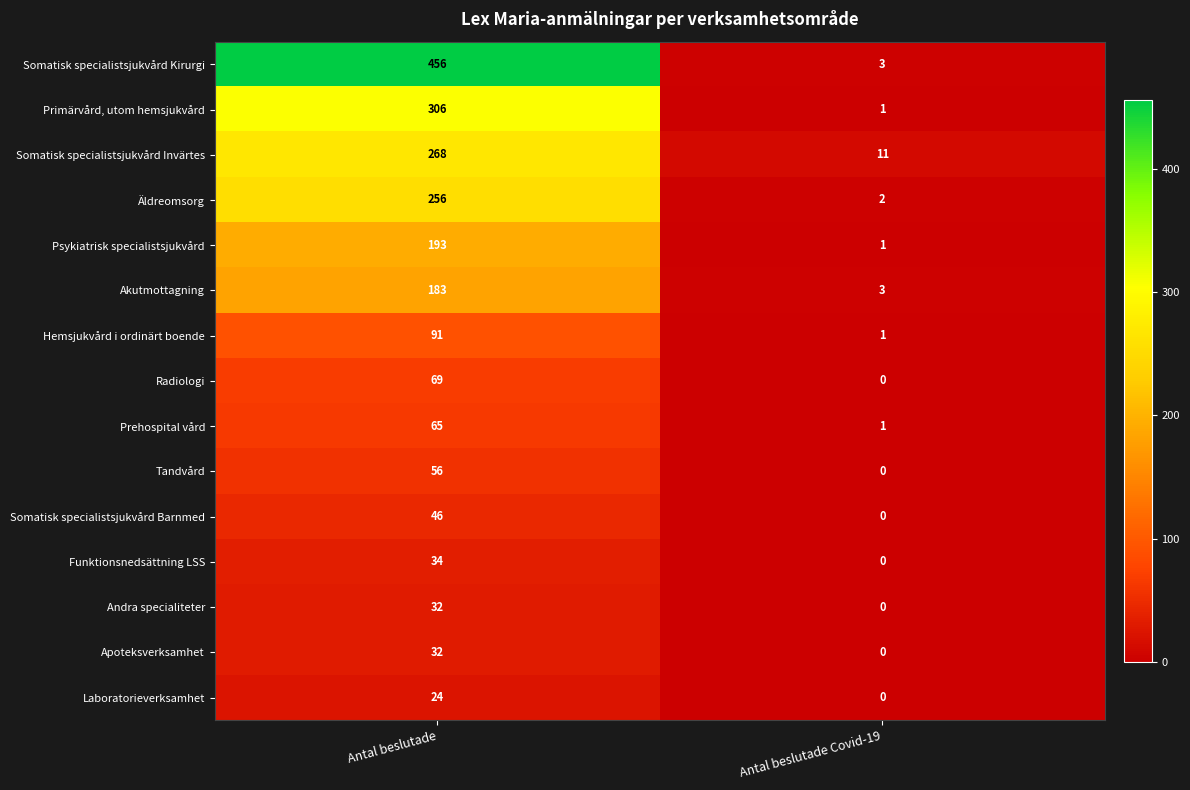

What is the difference between the highest and lowest values at Antal beslutade Covid-19?

11